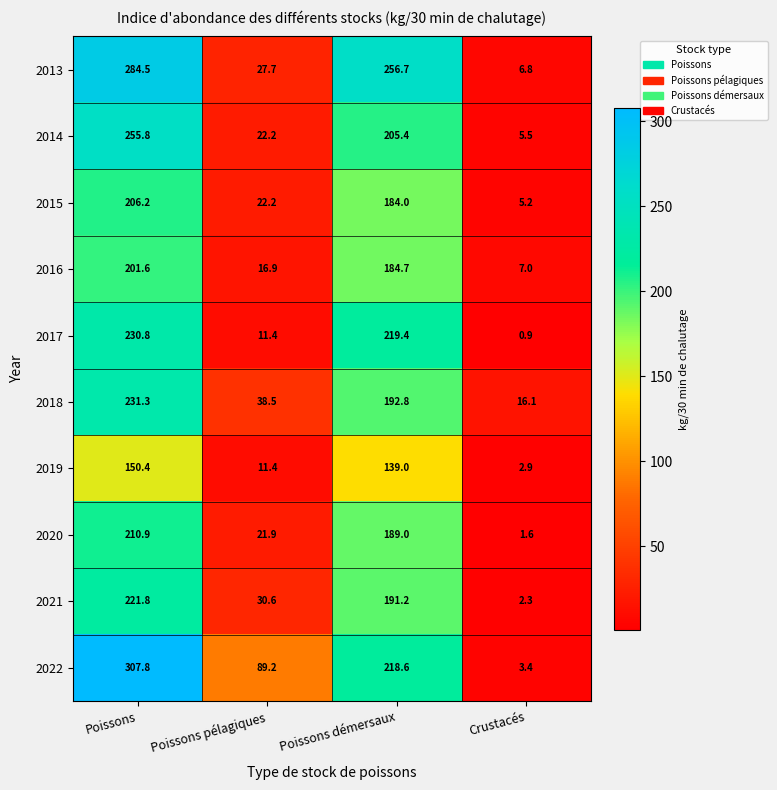

Which category has the highest value in the 2018 series?

Poissons